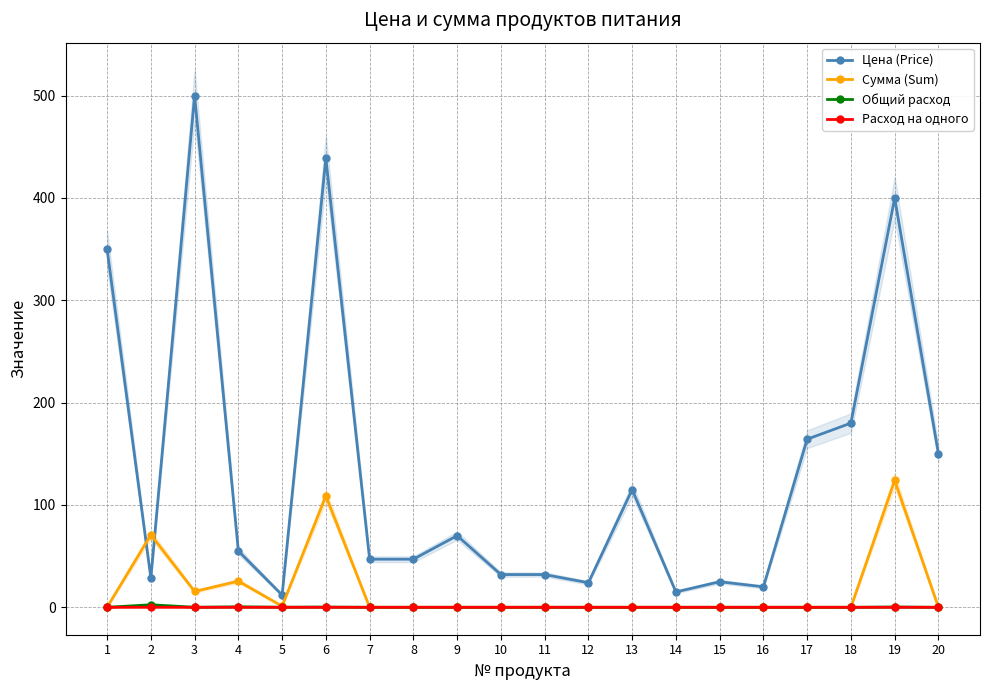

Which series has the widest spread of values?

Цена (Price)